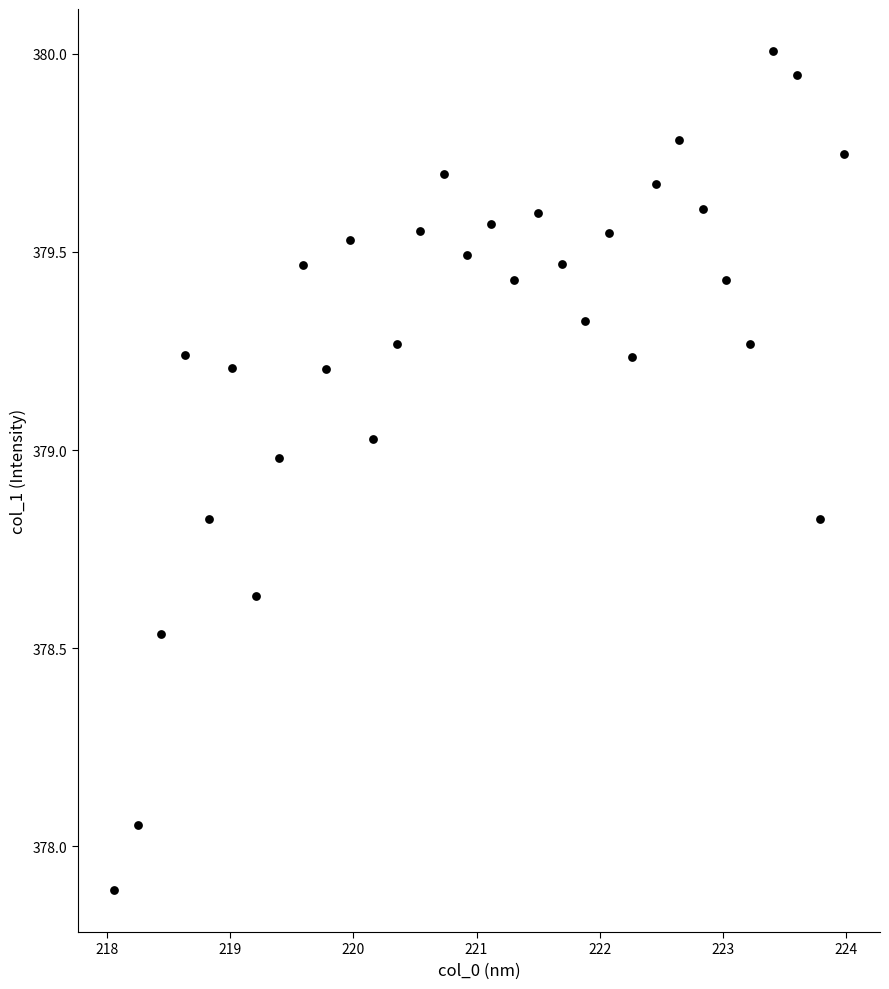

What is the range of Y values (max minus min)?

2.1